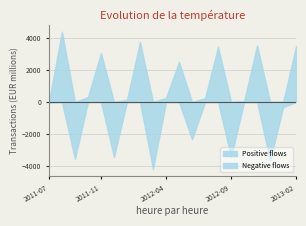

How many interior local peaks (higher than both neighbors) does the data have?

6